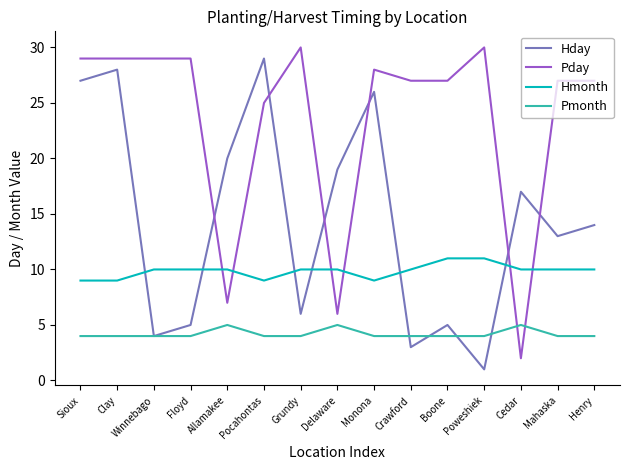

Which series has the largest total across all categories?

Pday